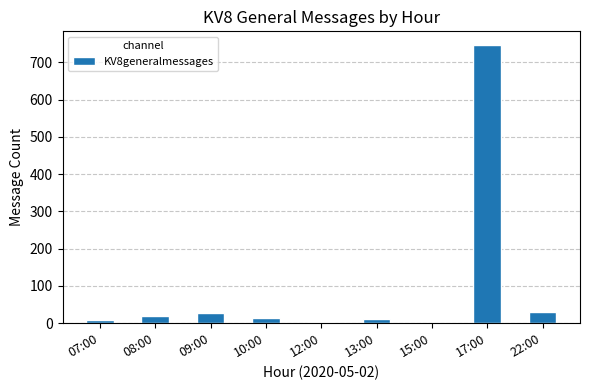

Which category has the highest value across all series?

17:00